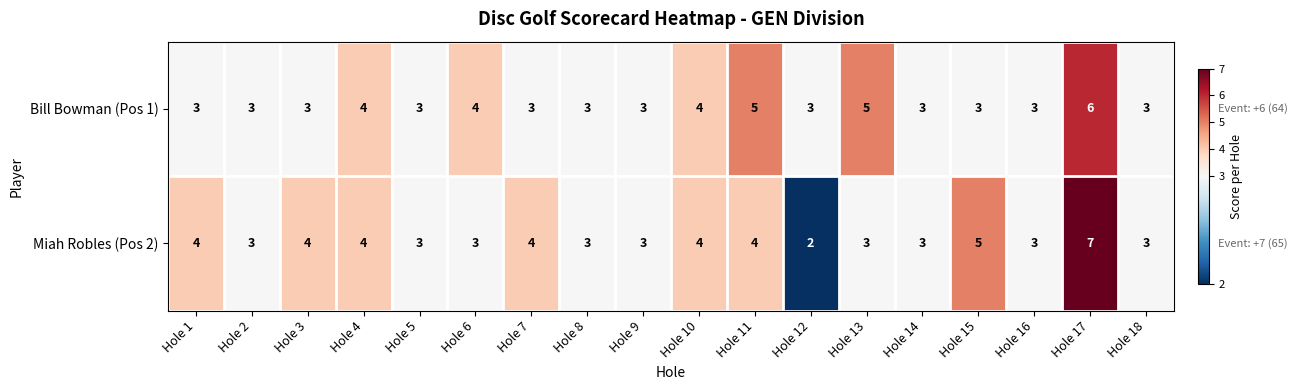

List the series in order of their peak value, highest first.

Miah Robles (Pos 2), Bill Bowman (Pos 1)